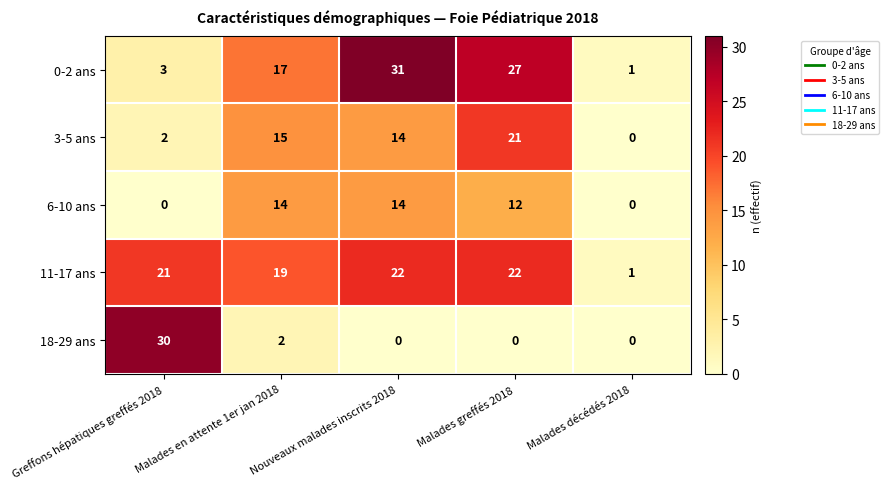

At which category is the sum across all series the highest?

Malades greffés 2018